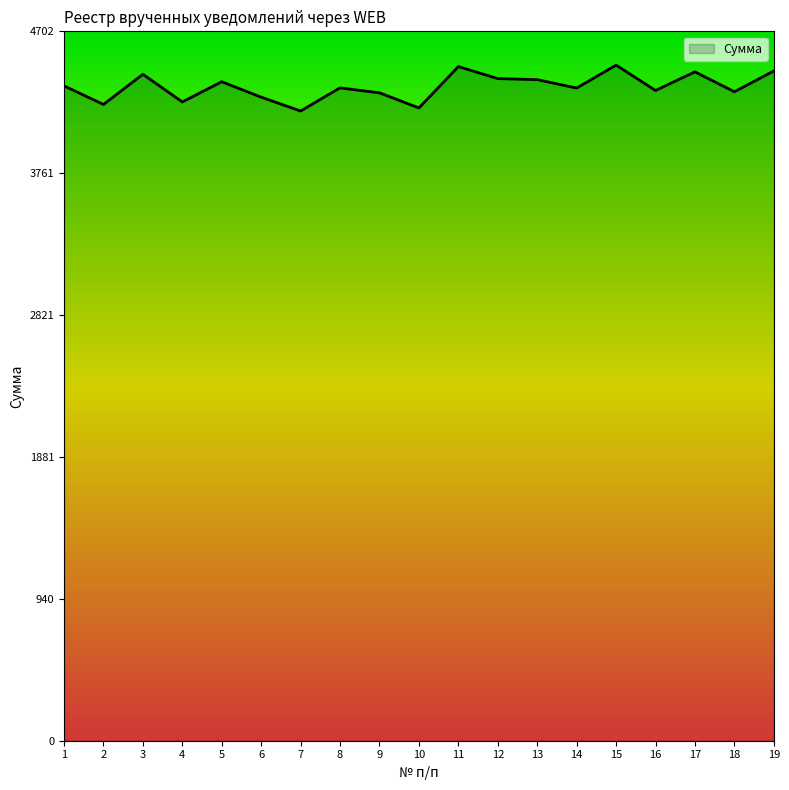

What is the greatest value displayed?

4477.9